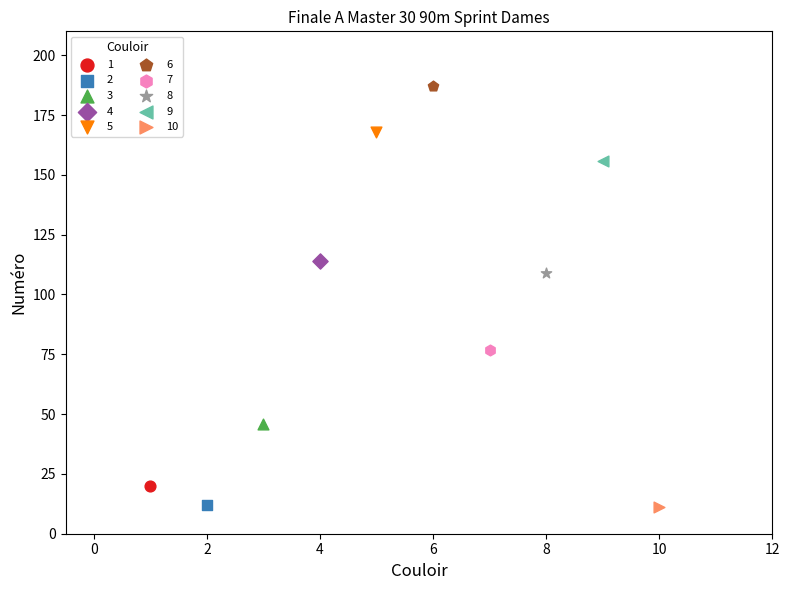

What are all the series names shown in the legend?

1, 2, 3, 4, 5, 6, 7, 8, 9, 10